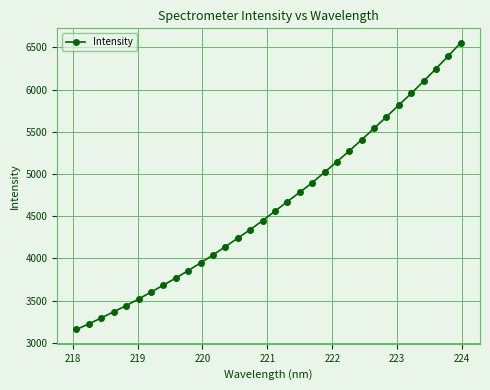

What is the difference between the maximum and minimum values?

3400.5